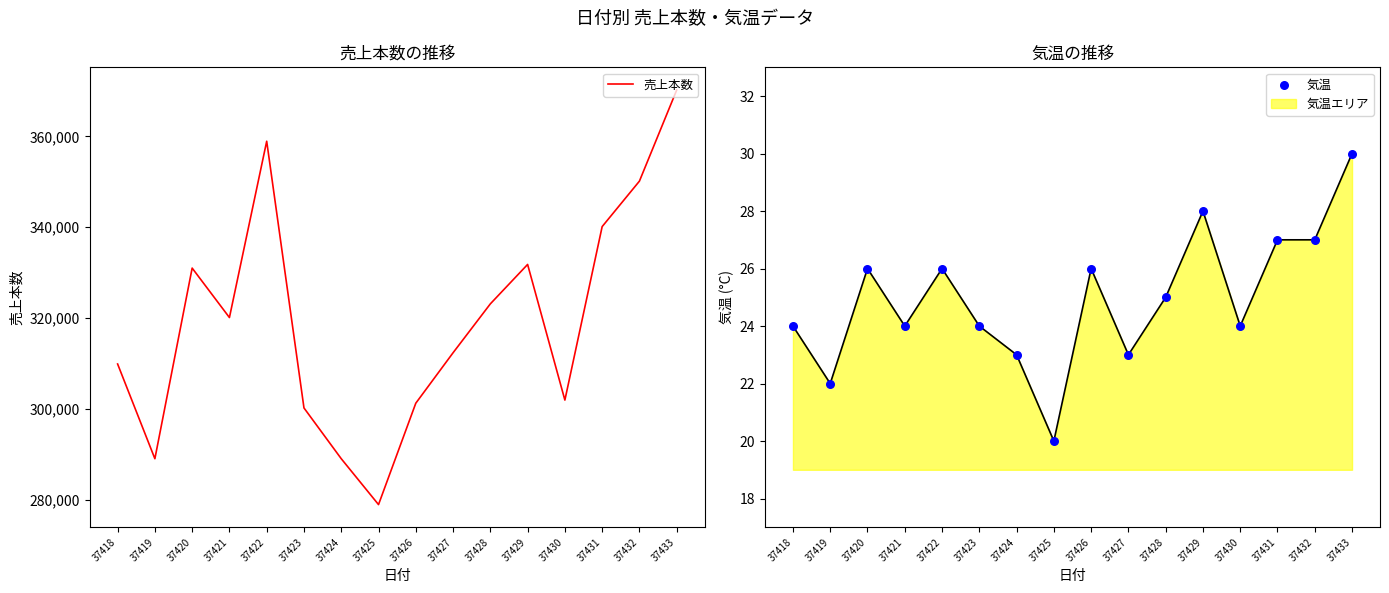

Which series reaches the minimum Y coordinate?

気温